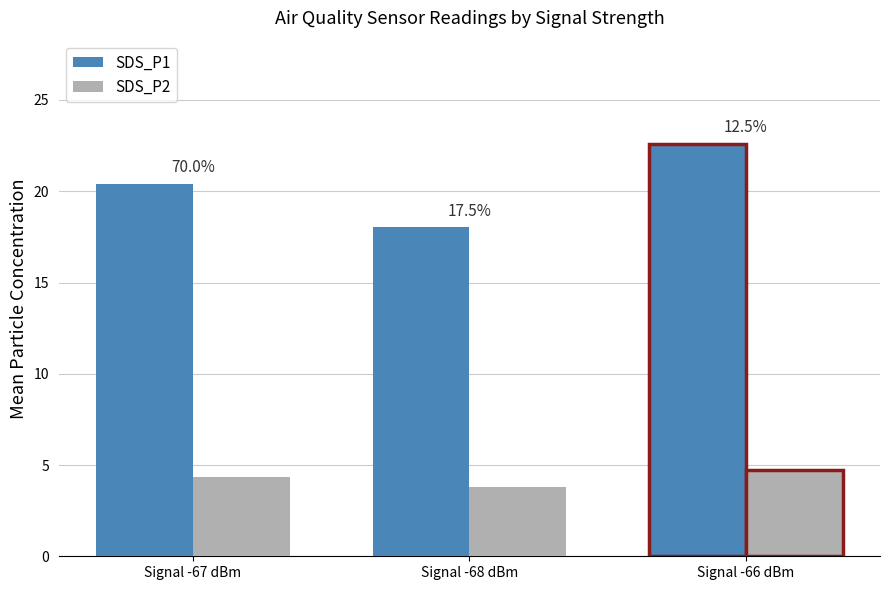

How many groups of bars are there?

3